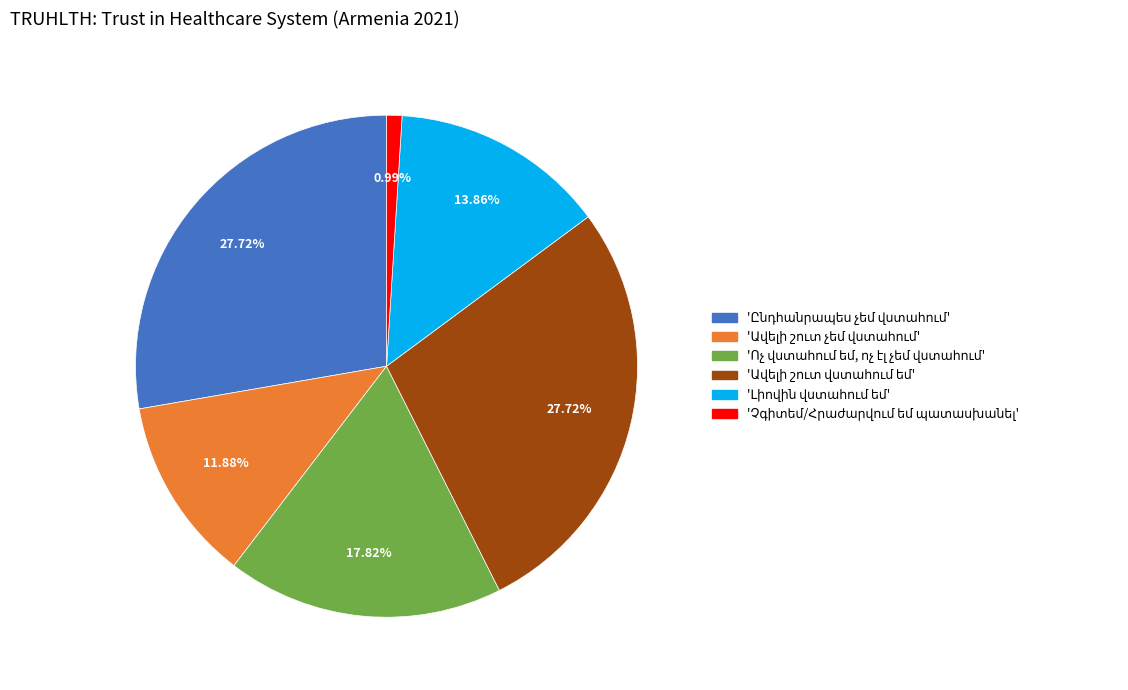

Is there a majority slice in this chart?

No